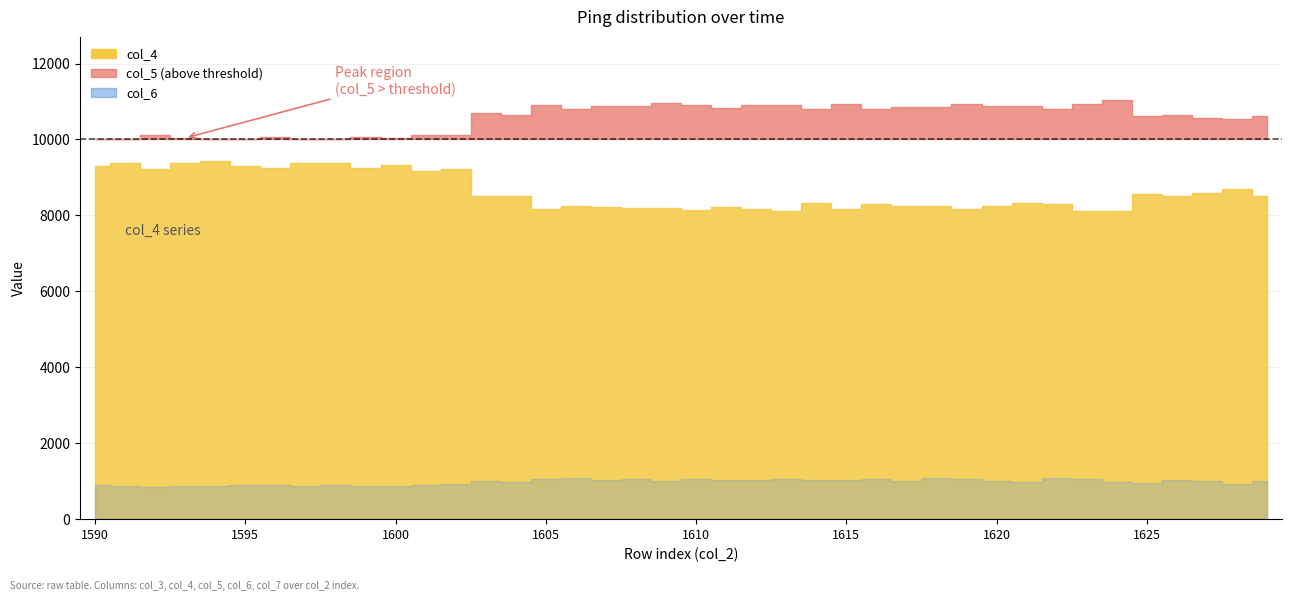

True or false: col_7 has more than 2 points higher than both neighbors.

True